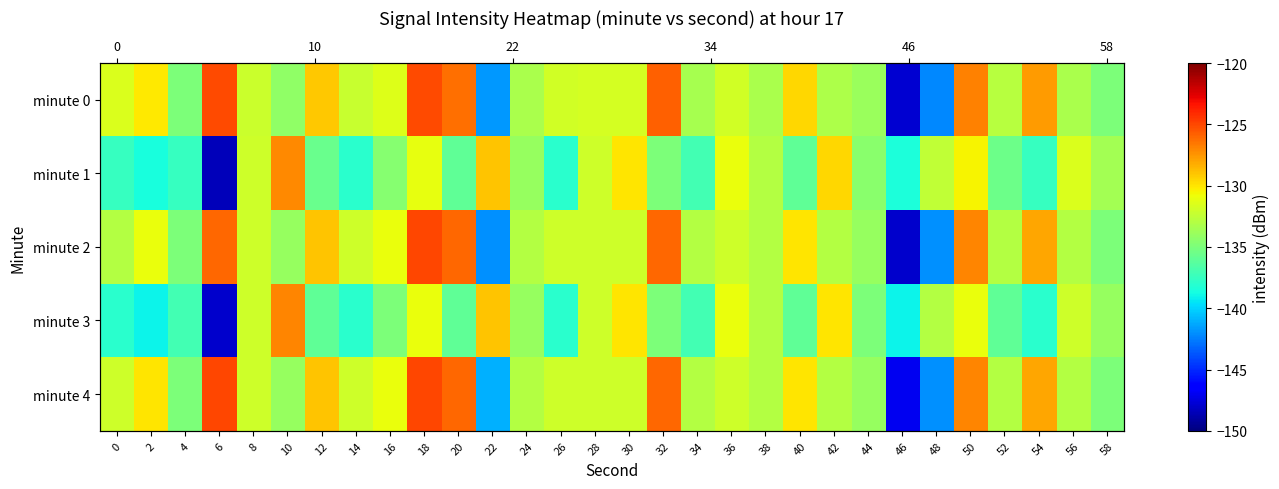

True or false: minute 0 has a value of -141.7 at 22.

True